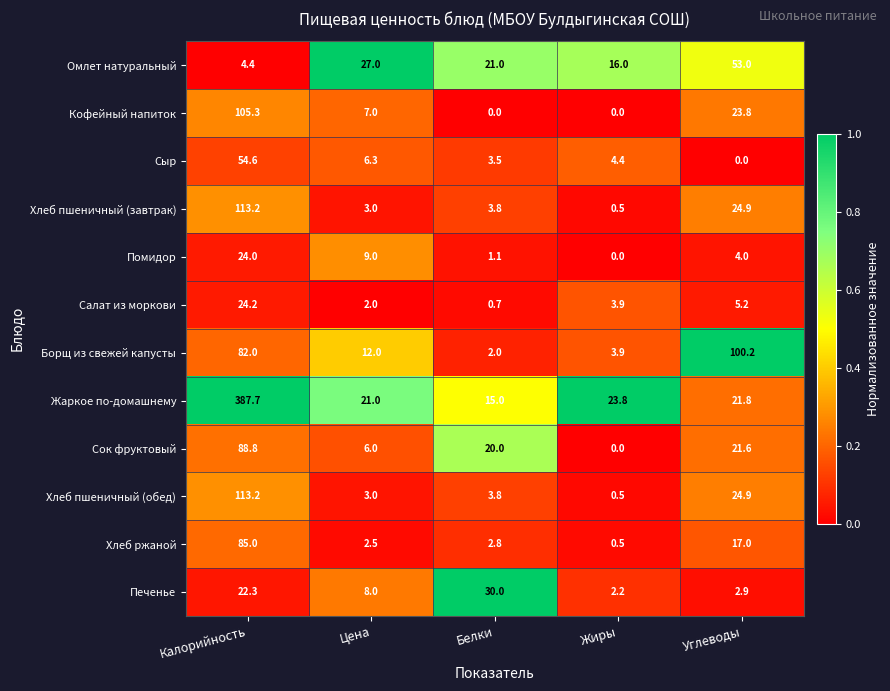

List the labels in order of Омлет натуральный value, largest first.

Углеводы, Цена, Белки, Жиры, Калорийность